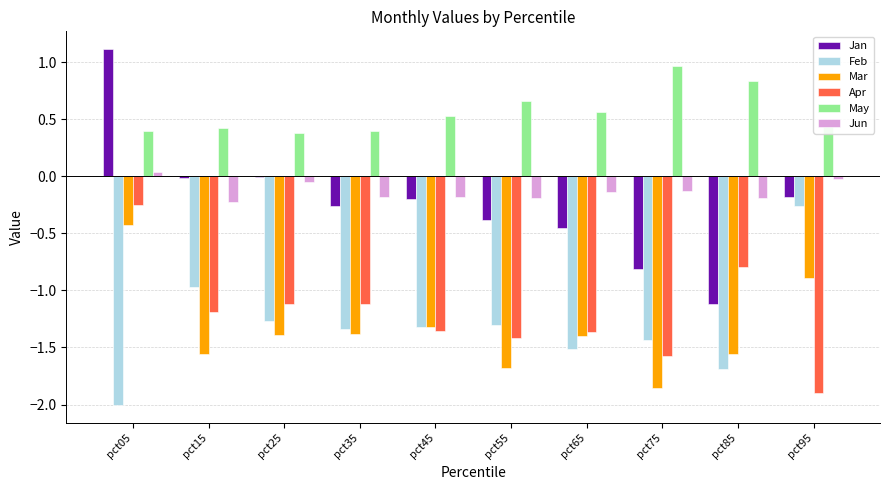

True or false: Jan has a value of -0.7 at pct65.

False